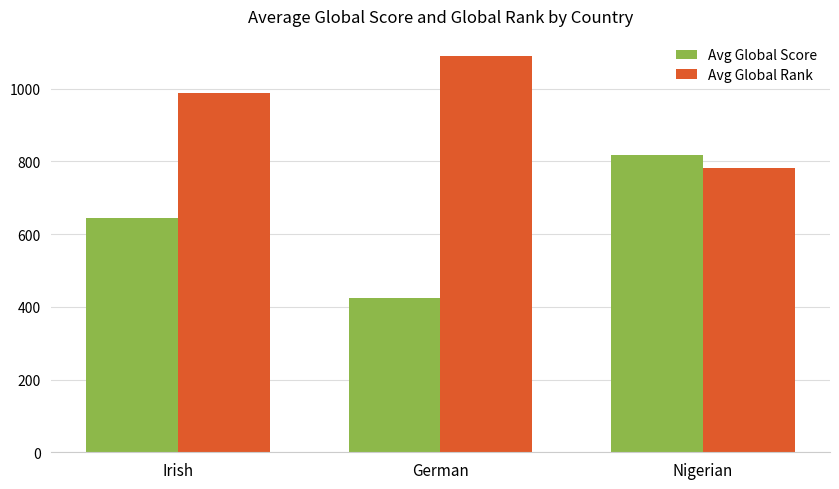

Rank the series by their average value, from highest to lowest.

Avg Global Rank, Avg Global Score